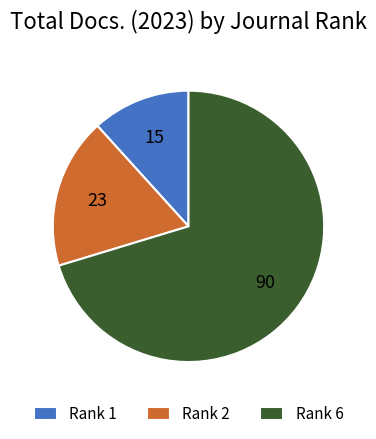

Which category has the smallest portion of the pie?

Rank 1